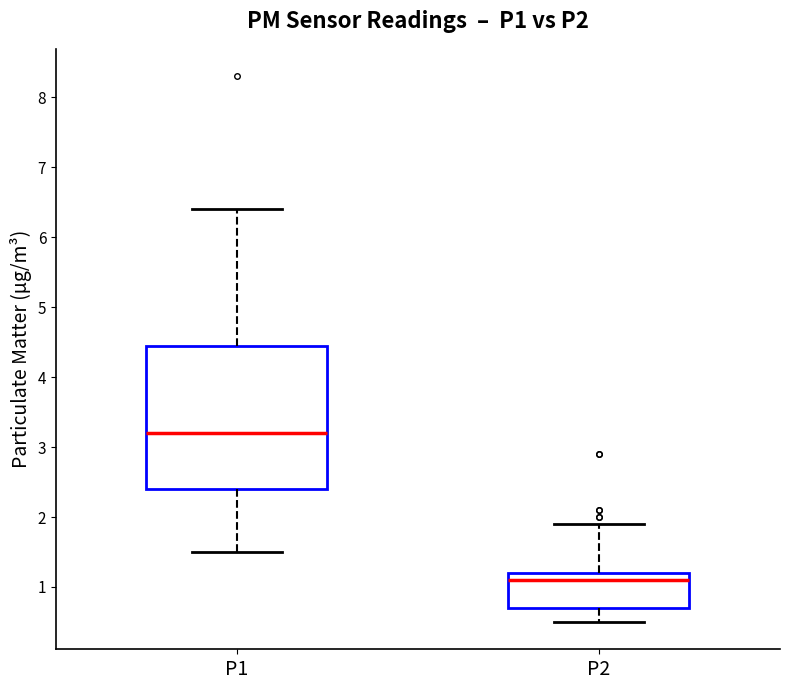

Comparing the boxes themselves (not the whiskers), which one is the tallest?

P1